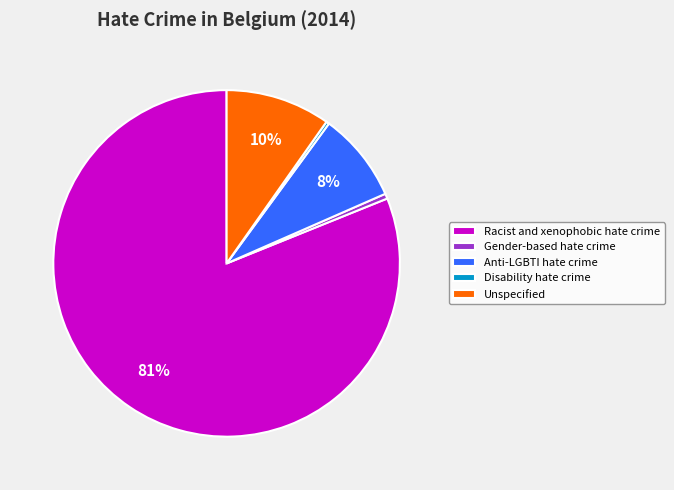

Which slice is the largest?

Racist and xenophobic hate crime